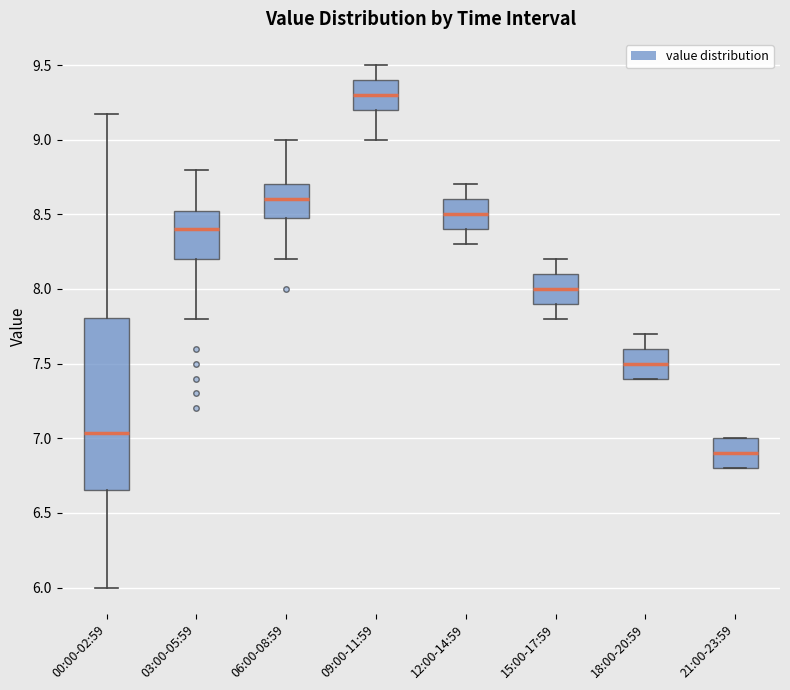

Reading left to right, read every box against the y-axis: the position of its median line, the range the box covers, and the ends of its whiskers. The values are not printed on the chart, so give them approximately, as read against the axis.

00:00-02:59: median 7.05, box 6.65 to 7.80, whiskers 6.00 to 9.15
03:00-05:59: median 8.40, box 8.20 to 8.55, whiskers 7.80 to 8.80
06:00-08:59: median 8.60, box 8.50 to 8.70, whiskers 8.20 to 9.00
09:00-11:59: median 9.30, box 9.20 to 9.40, whiskers 9.00 to 9.50
12:00-14:59: median 8.50, box 8.40 to 8.60, whiskers 8.30 to 8.70
15:00-17:59: median 8.00, box 7.90 to 8.10, whiskers 7.80 to 8.20
18:00-20:59: median 7.50, box 7.40 to 7.60, whiskers 7.40 to 7.70
21:00-23:59: median 6.90, box 6.80 to 7.00, whiskers 6.80 to 7.00